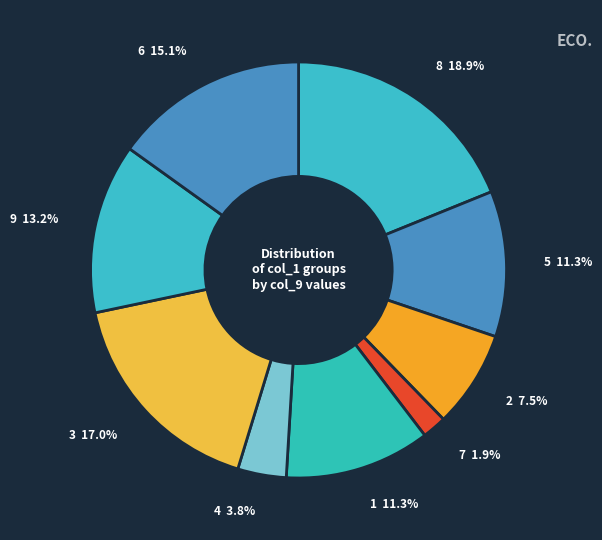

How many slices are in this pie chart?

9